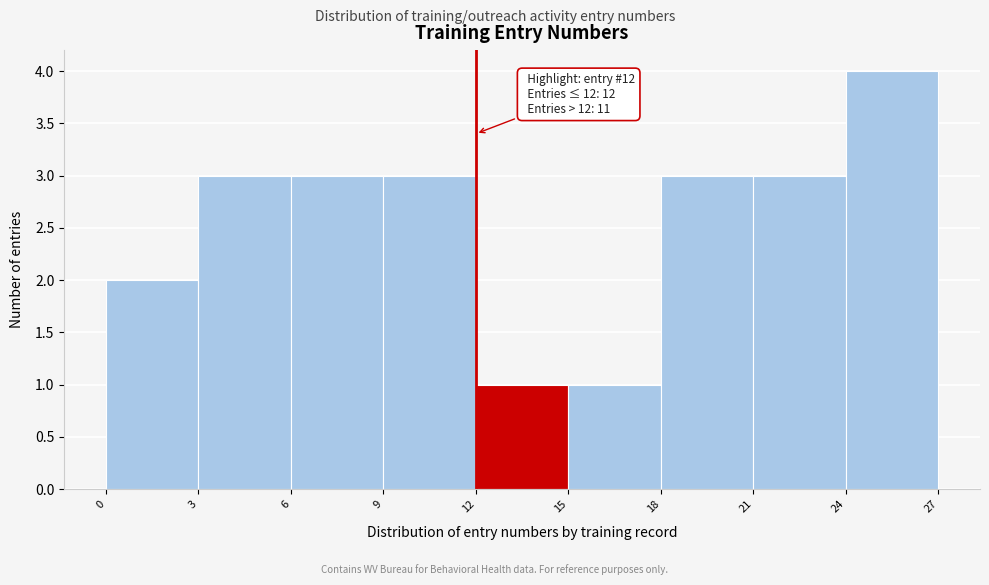

Which range on the x-axis has the tallest bar?

24 to 27